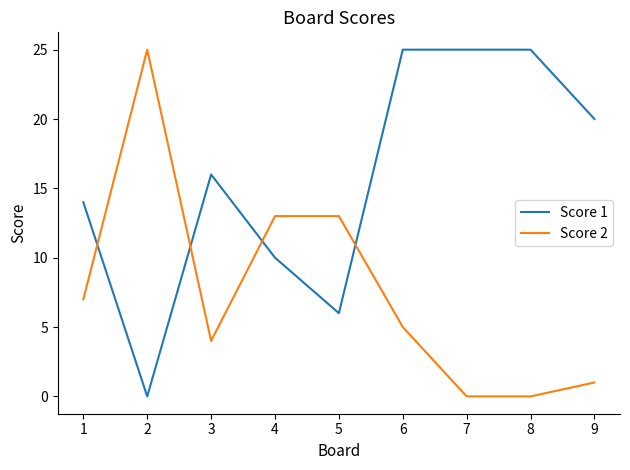

Is the value of Score 1 at 2 greater than the value of Score 2 at 6?

No